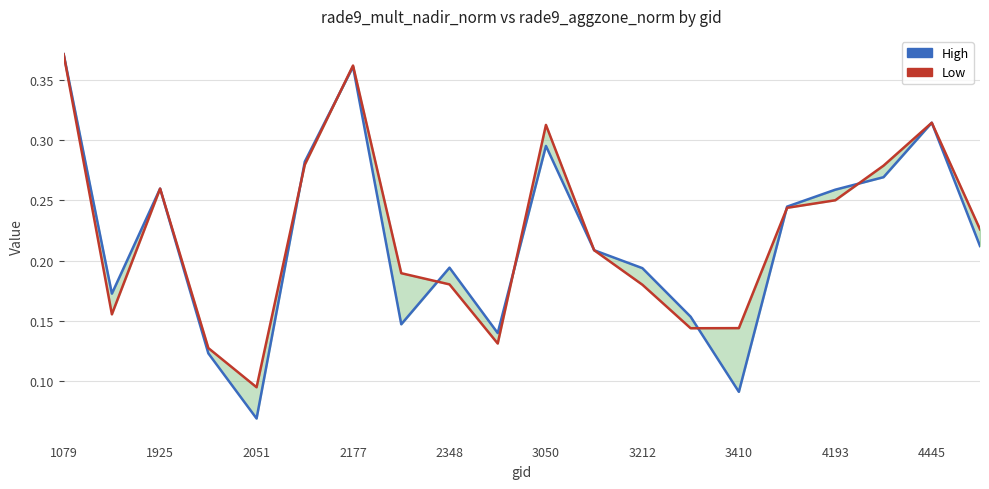

What is the greatest value displayed?

0.4